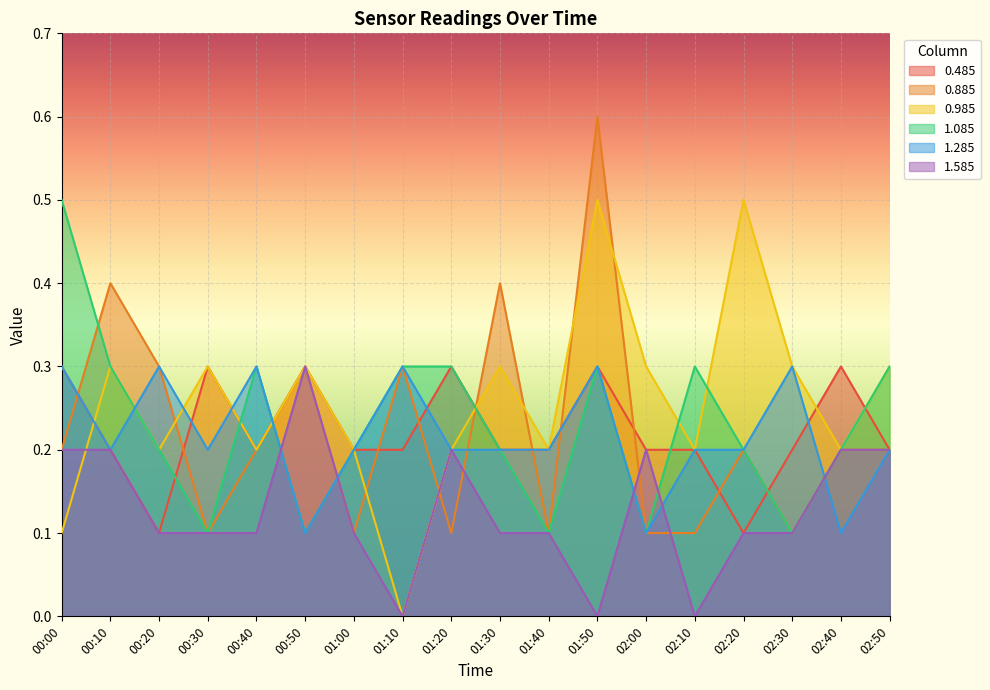

Where is the first local minimum for 0.885?

00:30